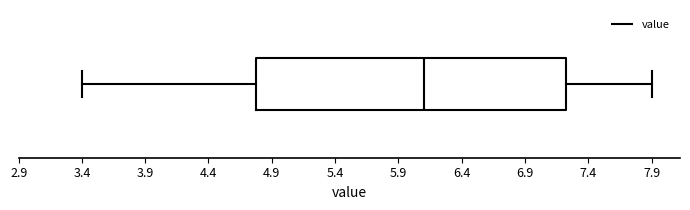

Read this box plot against the x-axis: the position of the median line, the range covered by the box, and the ends of both whiskers. The values are not printed on the chart, so give them approximately, as read against the axis.

median 6.10, box 4.80 to 7.25, whiskers 3.40 to 7.90